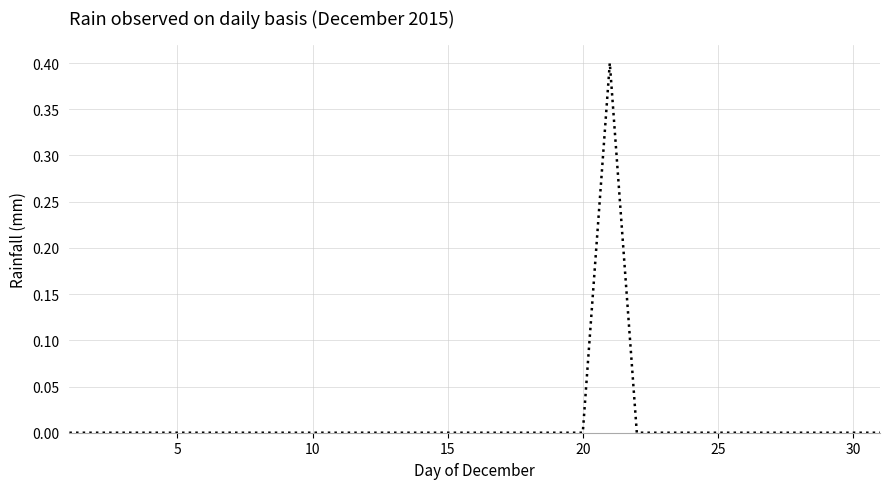

What is the greatest value displayed?

0.4